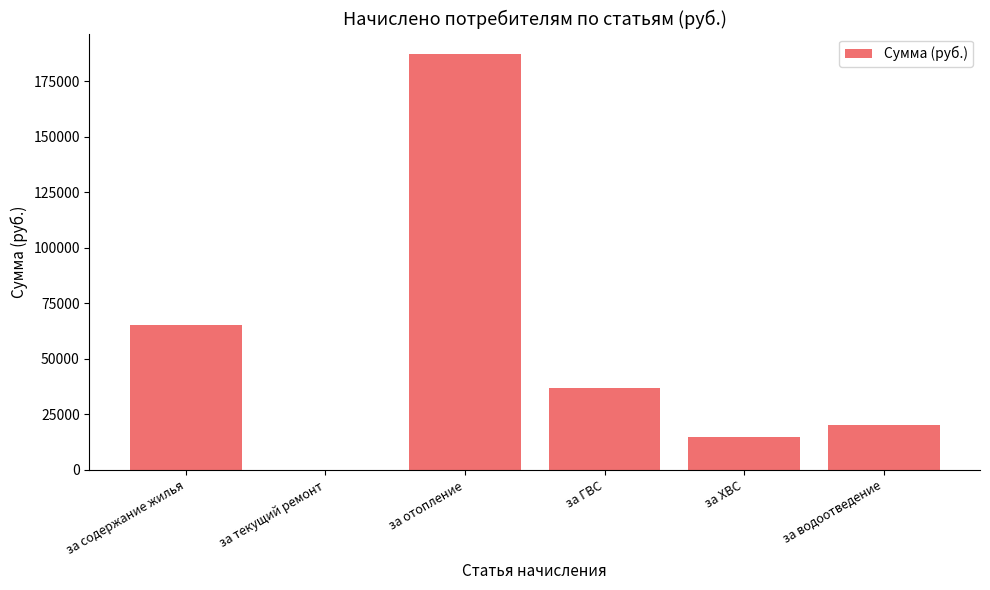

What is the average value?

54158.1